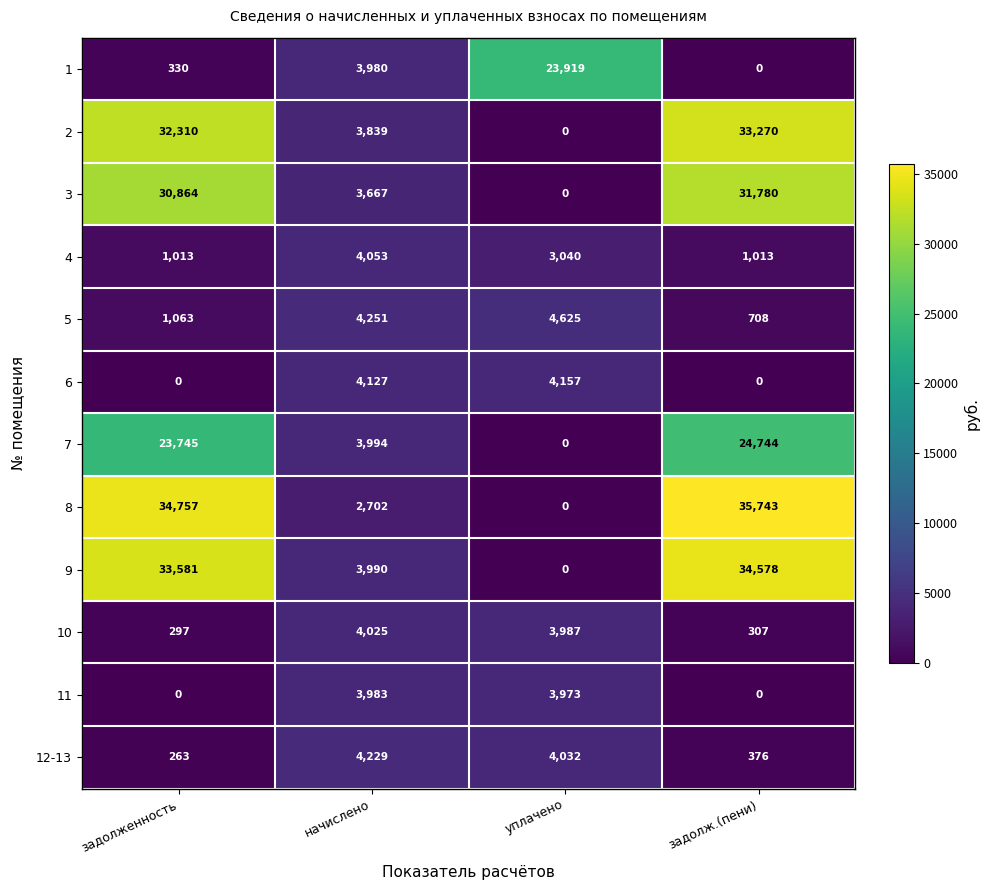

The value of 8 at начислено is 2702. True or false?

True